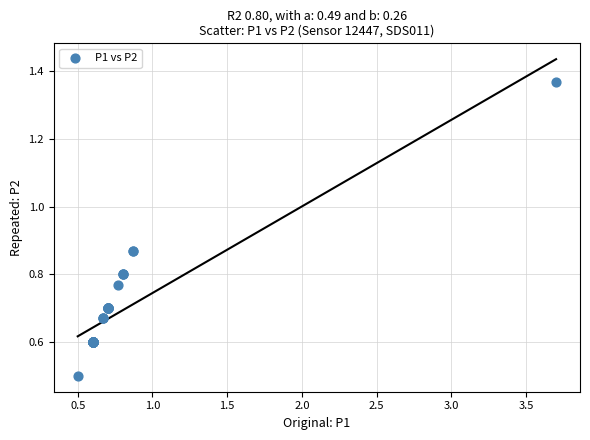

What Y value in the scatter plot is closest to 0?

0.5